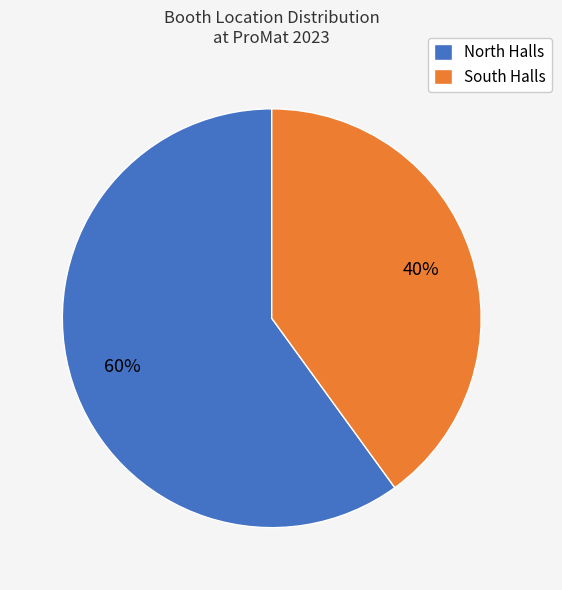

Between South Halls and North Halls, which is larger?

North Halls